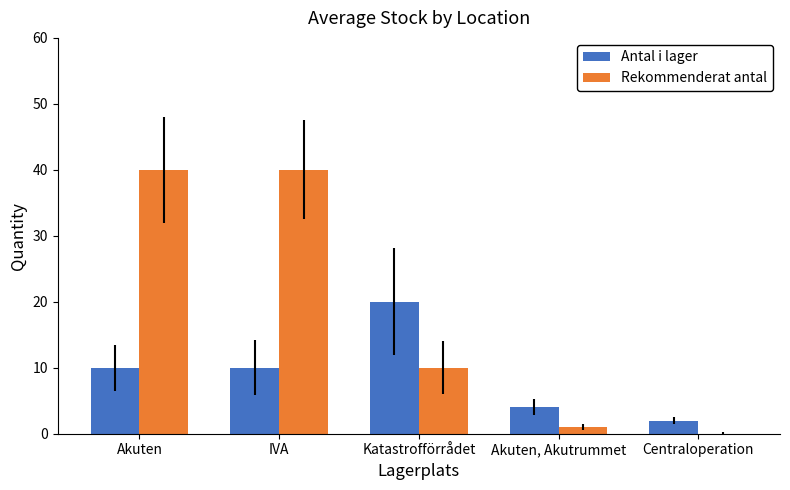

True or false: Antal i lager has a value of 10 at Akuten.

True